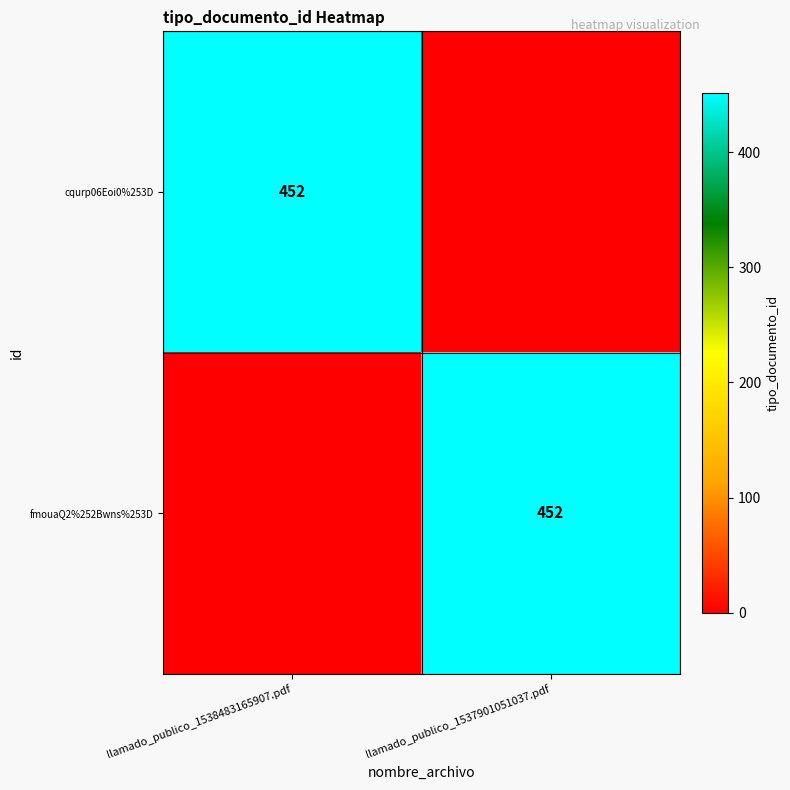

What is the spread (max minus min) of values at llamado_publico_1537901051037.pdf?

452